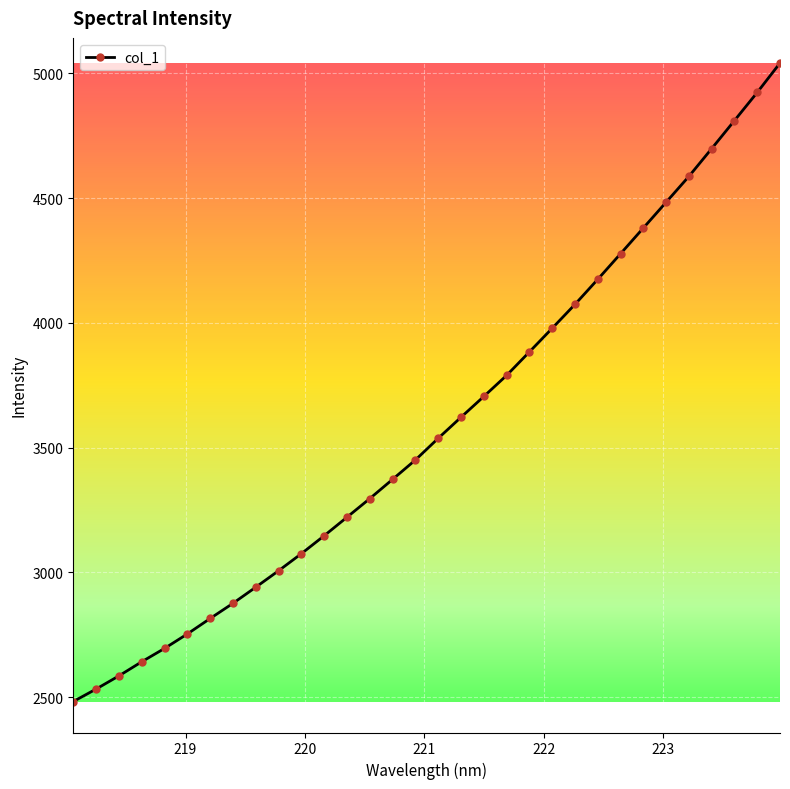

What is the smallest value displayed?

2482.4